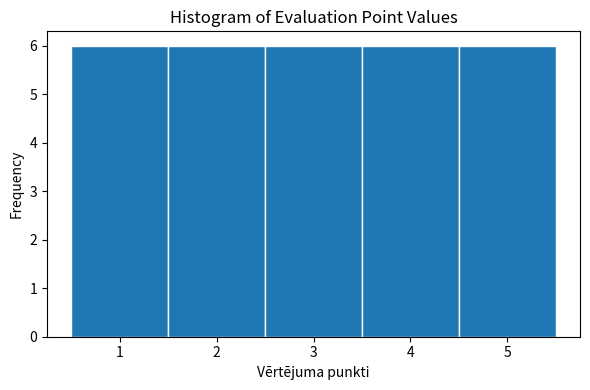

What is the height of the bar covering 0.5 to 1.5 on the x-axis? The values are not printed on the chart, so give them approximately, as read against the axis.

6